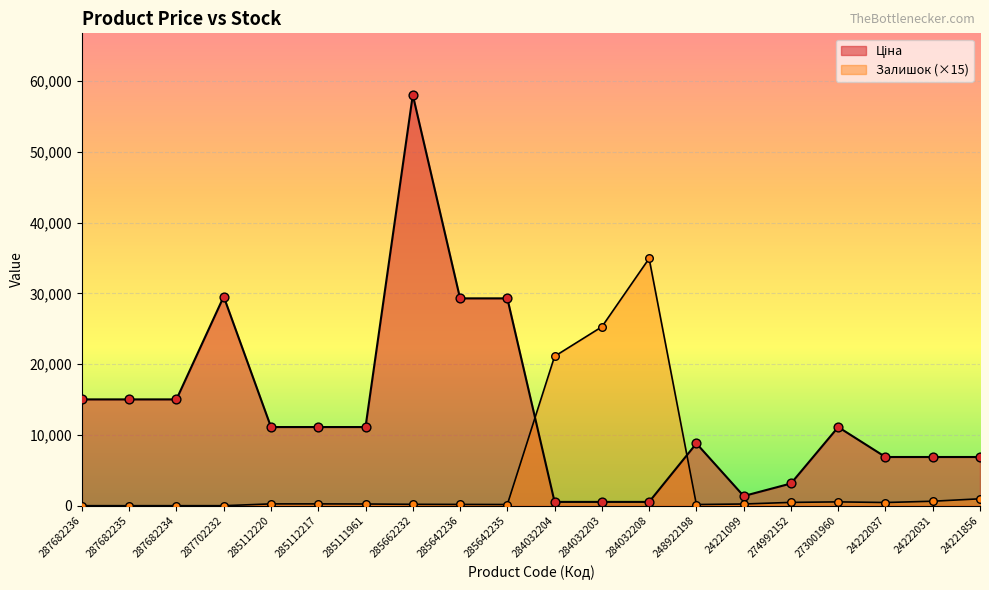

Which series has the largest total across all categories?

Ціна